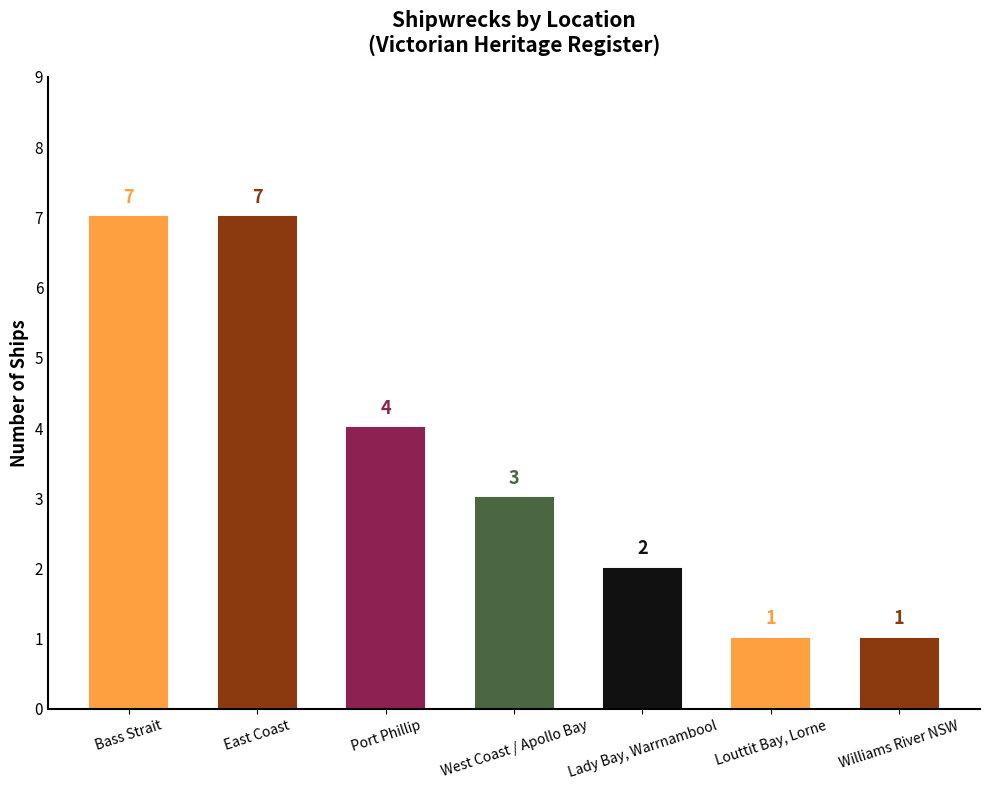

What is the approximate value at East Coast?

7